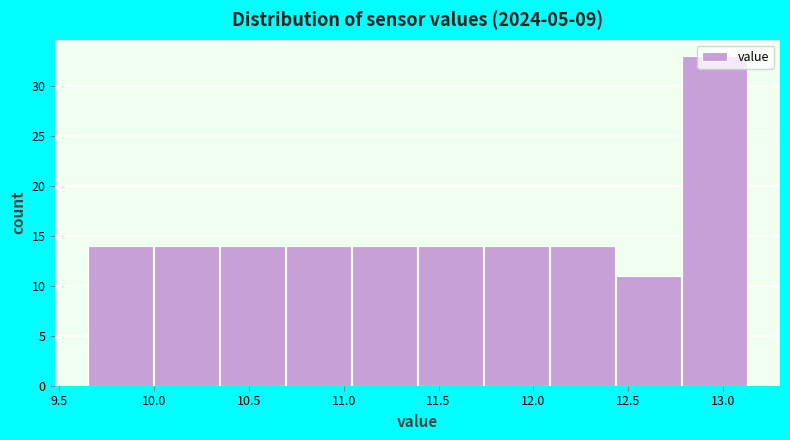

What is the height of the bar covering 10.00 to 10.35 on the x-axis? Neither the bar edges nor the heights are printed on the chart, so give them approximately, as read against the axes.

14